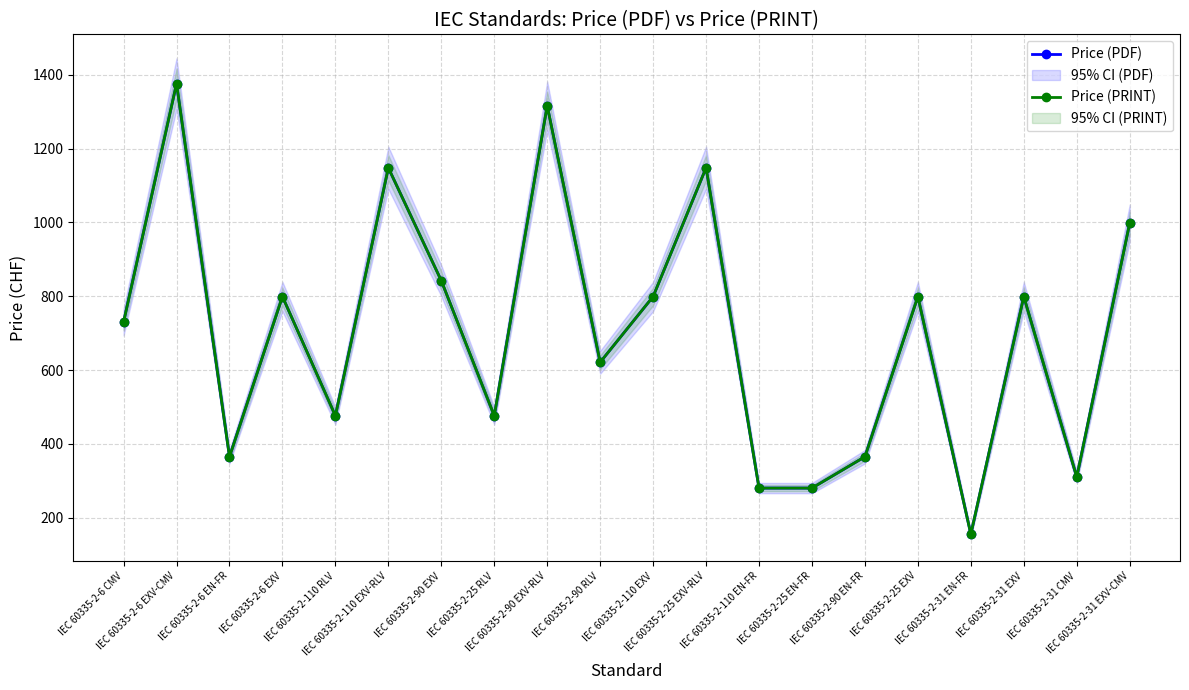

Rank the series at IEC 60335-2-110 RLV from highest to lowest value.

Price (PDF), Price (PRINT)